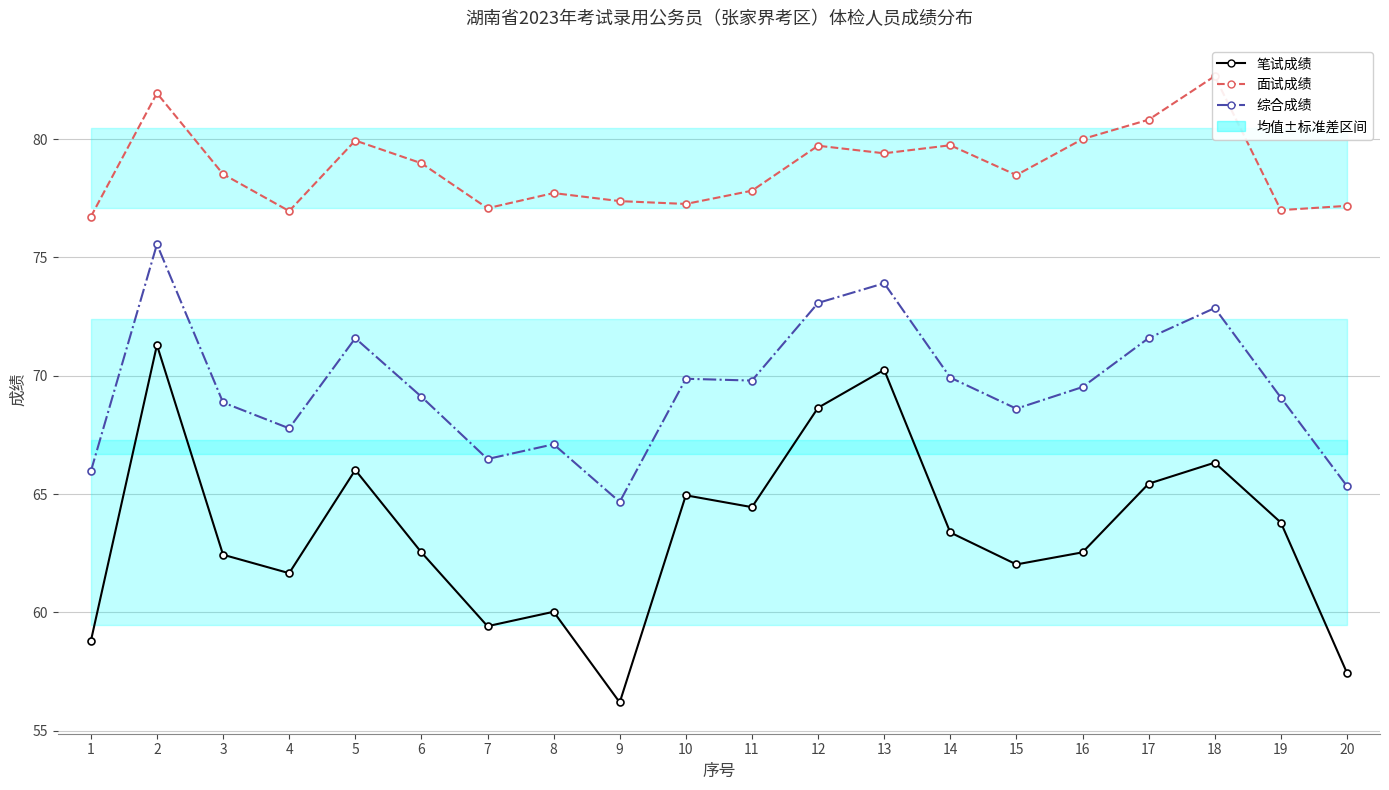

What value does the 笔试成绩 series have at 3?

62.4